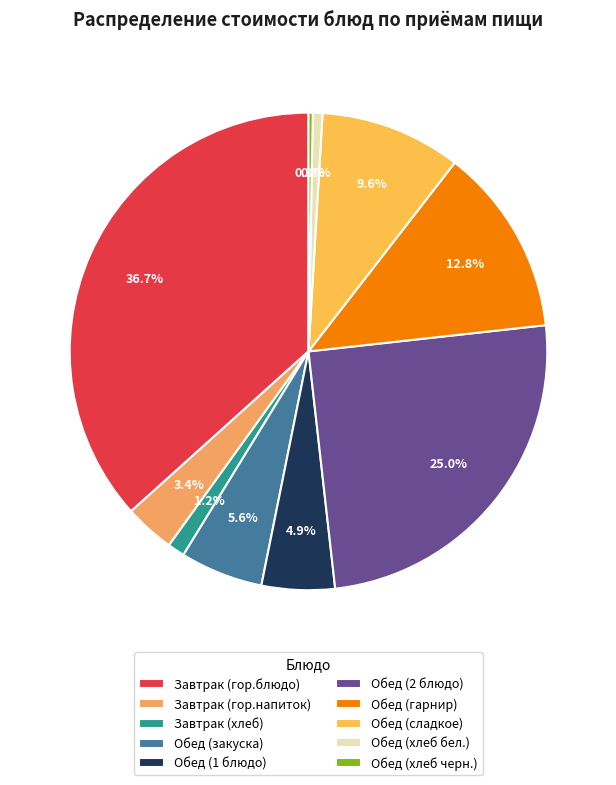

To the nearest percent, what is the difference between the Обед (закуска) and Обед (2 блюдо) slice percentages?

19%